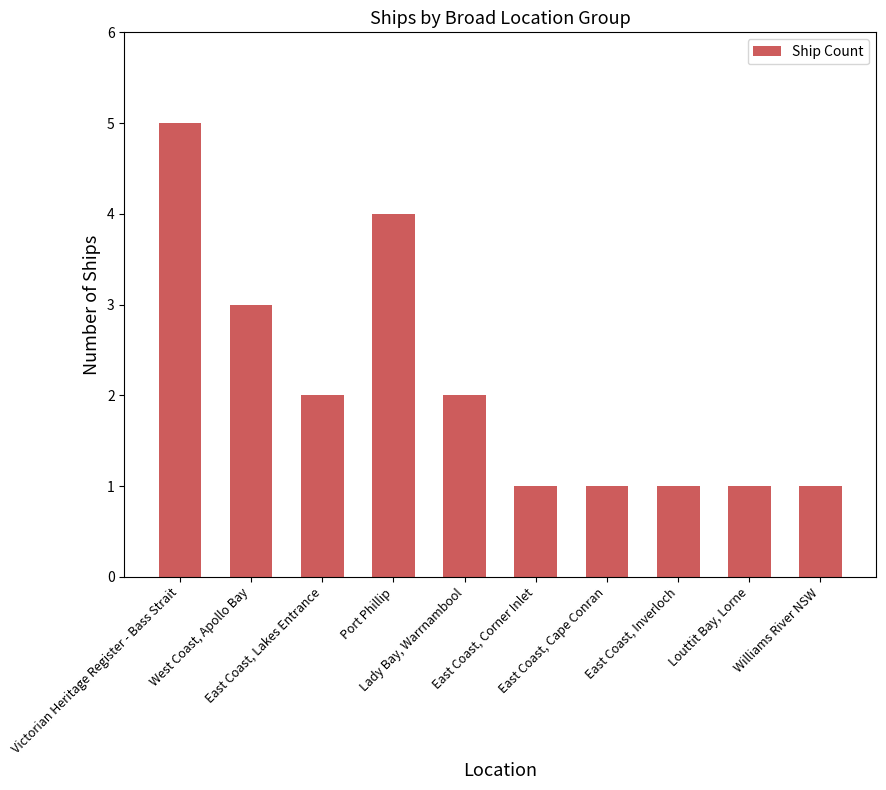

What is the greatest value displayed?

5